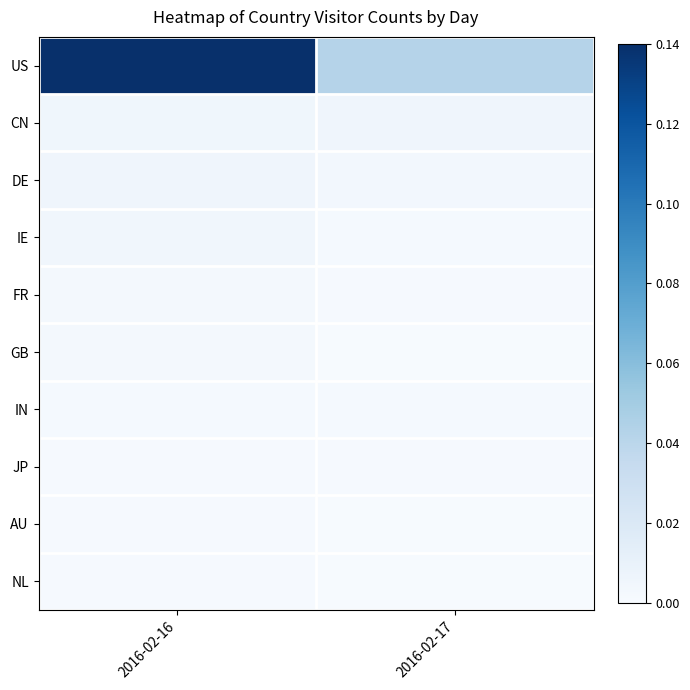

At which category does the chart reach its minimum across all series?

2016-02-17